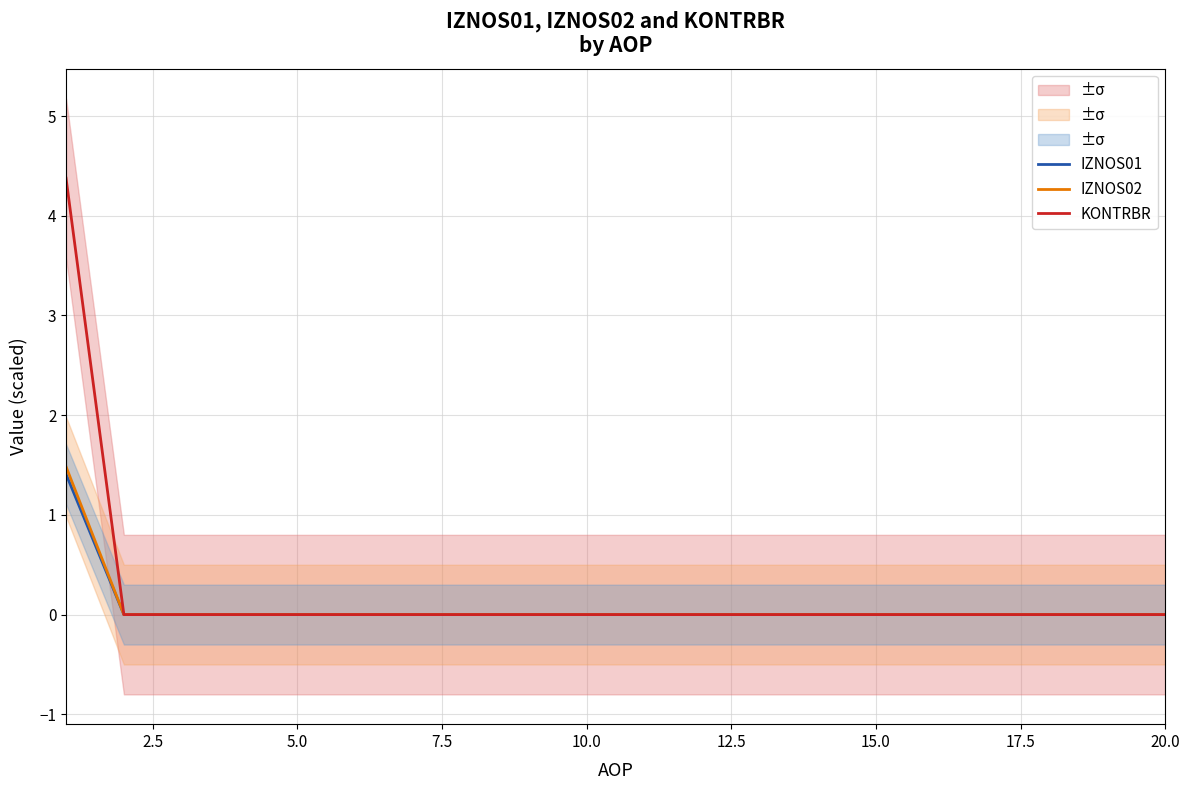

Is this an area chart (filled region under the line)?

No